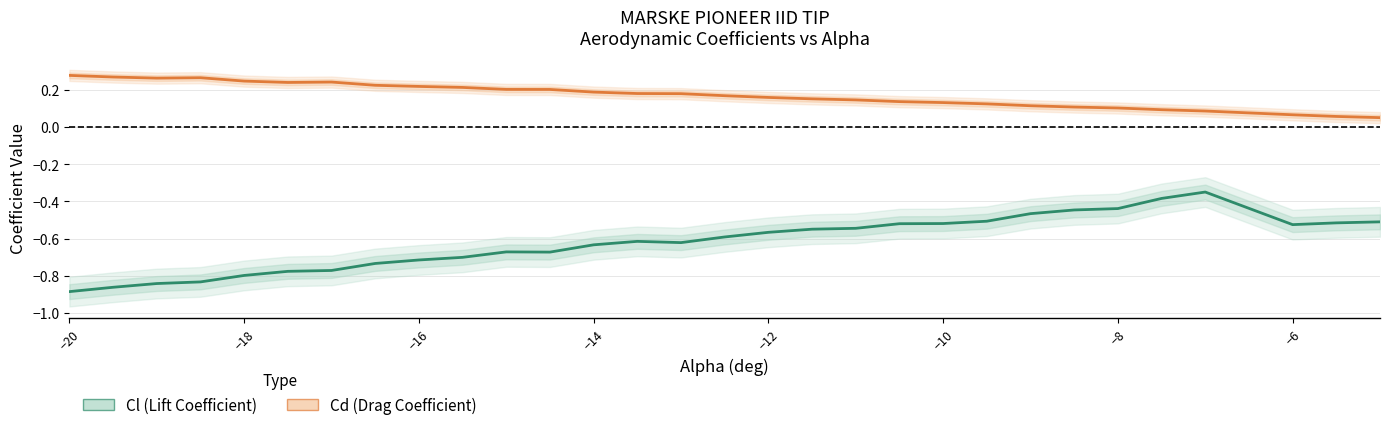

At how many categories does at least one series exceed 0?

30